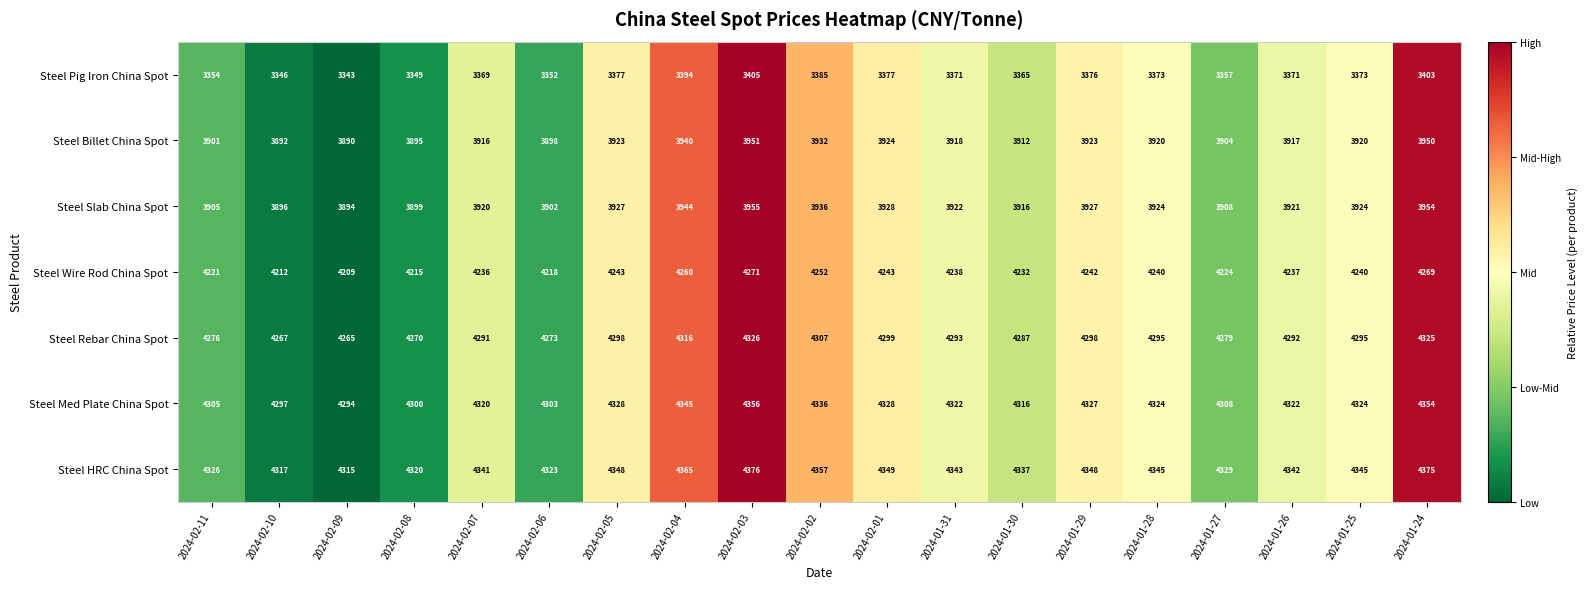

How many values in the Steel Rebar China Spot series are below 4293?

9